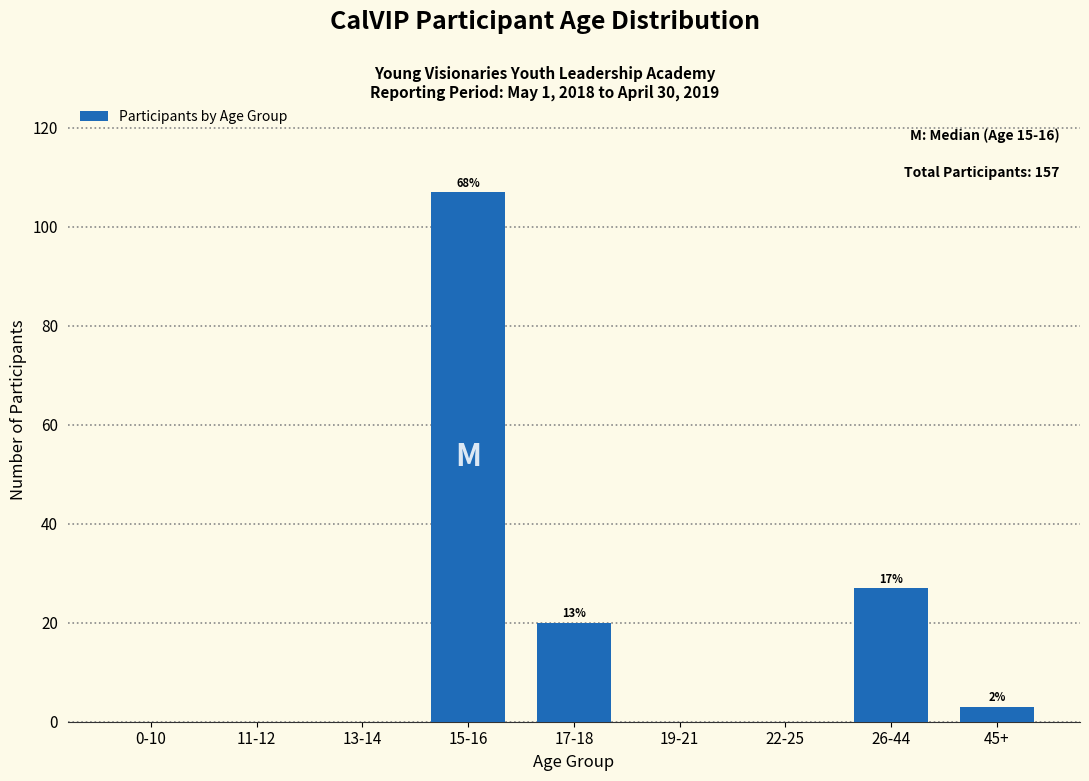

Reading right to left, what are all the values shown in this chart?

45+=3	26-44=27	22-25=0	19-21=0	17-18=20	15-16=107	13-14=0	11-12=0	0-10=0